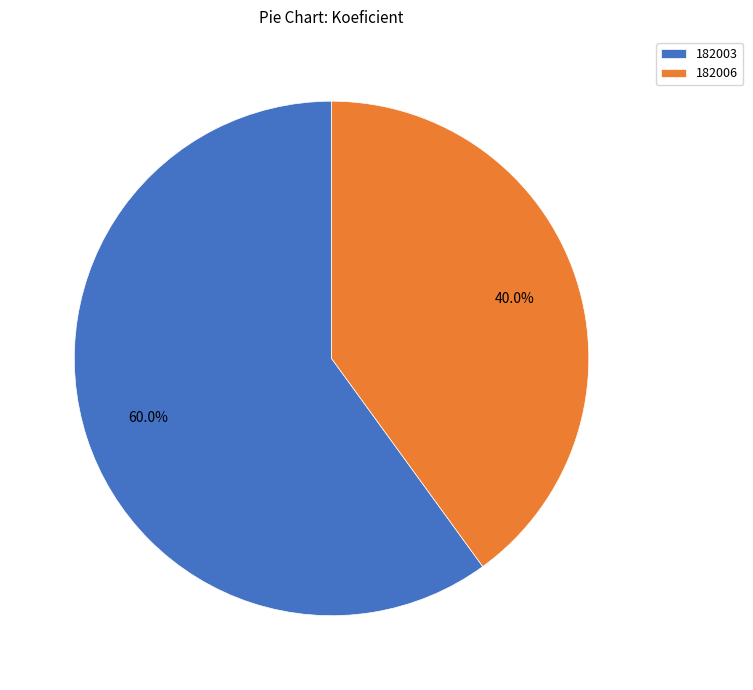

Between 182003 and 182006, which is larger?

182003